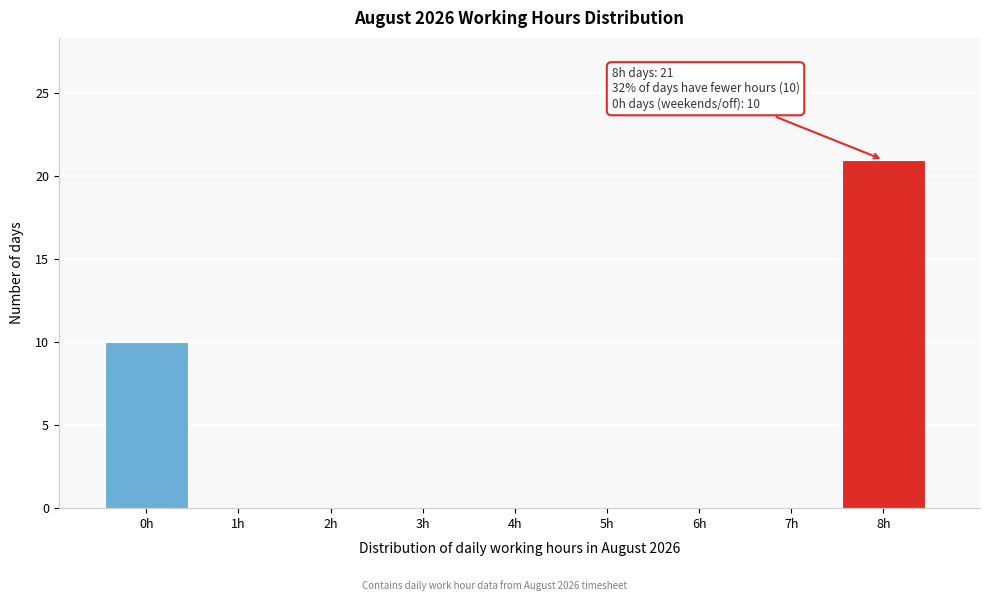

Reading left to right, transcribe all the data shown in this chart.

0h=10	1h=0	2h=0	3h=0	4h=0	5h=0	6h=0	7h=0	8h=21